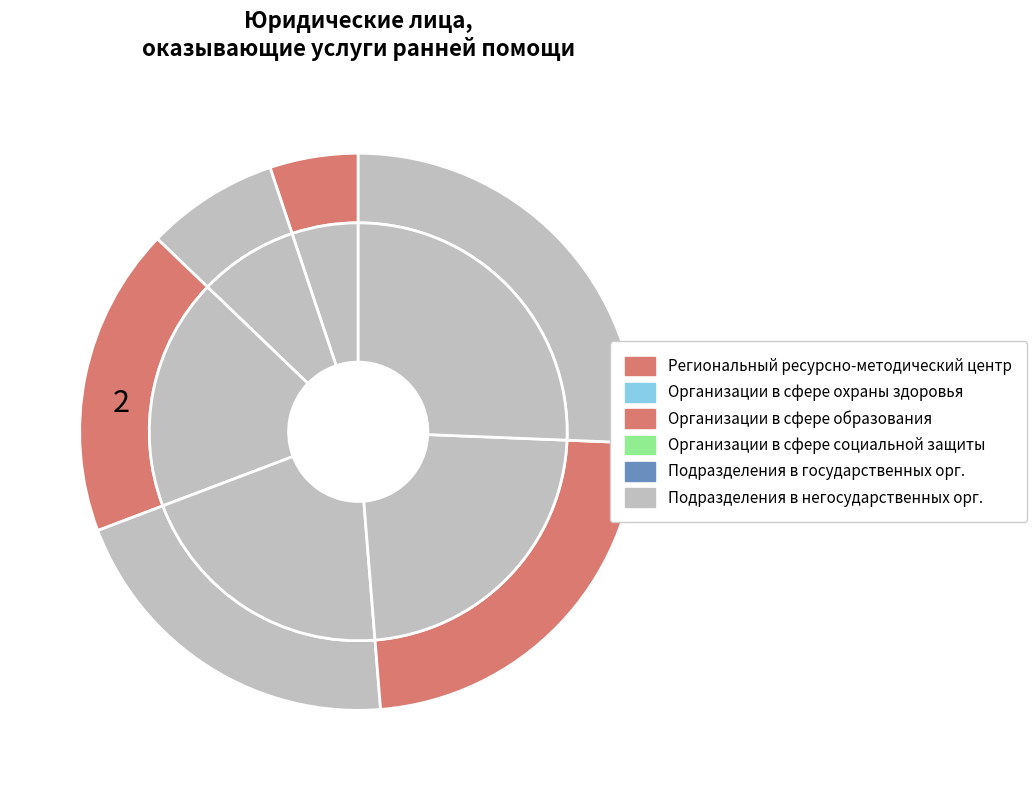

To the nearest percent, what is the difference between the largest and smallest slice percentages?

21%